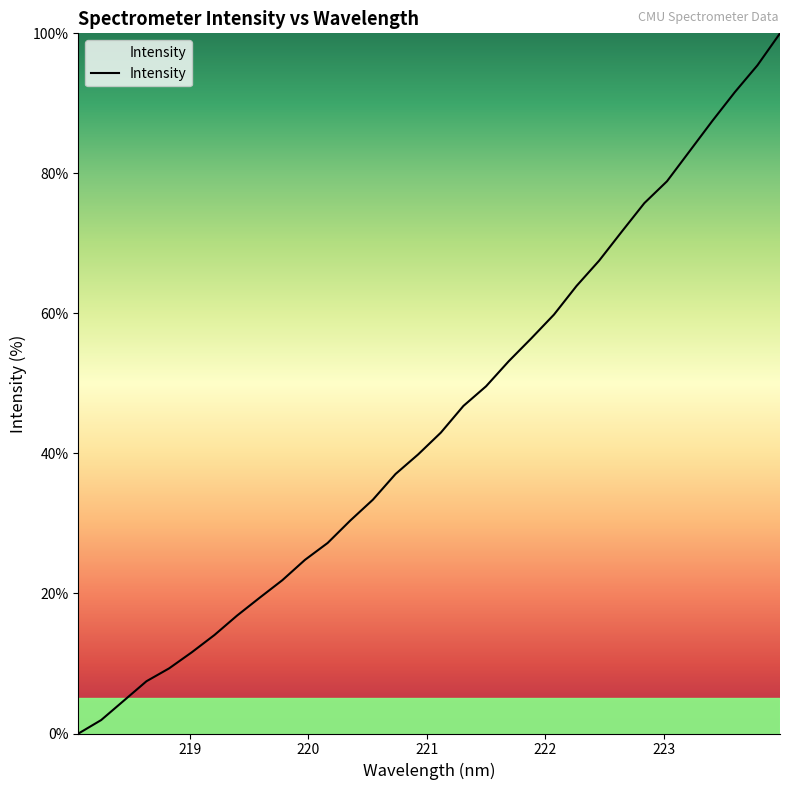

What is the maximum value shown in the chart?

100.0